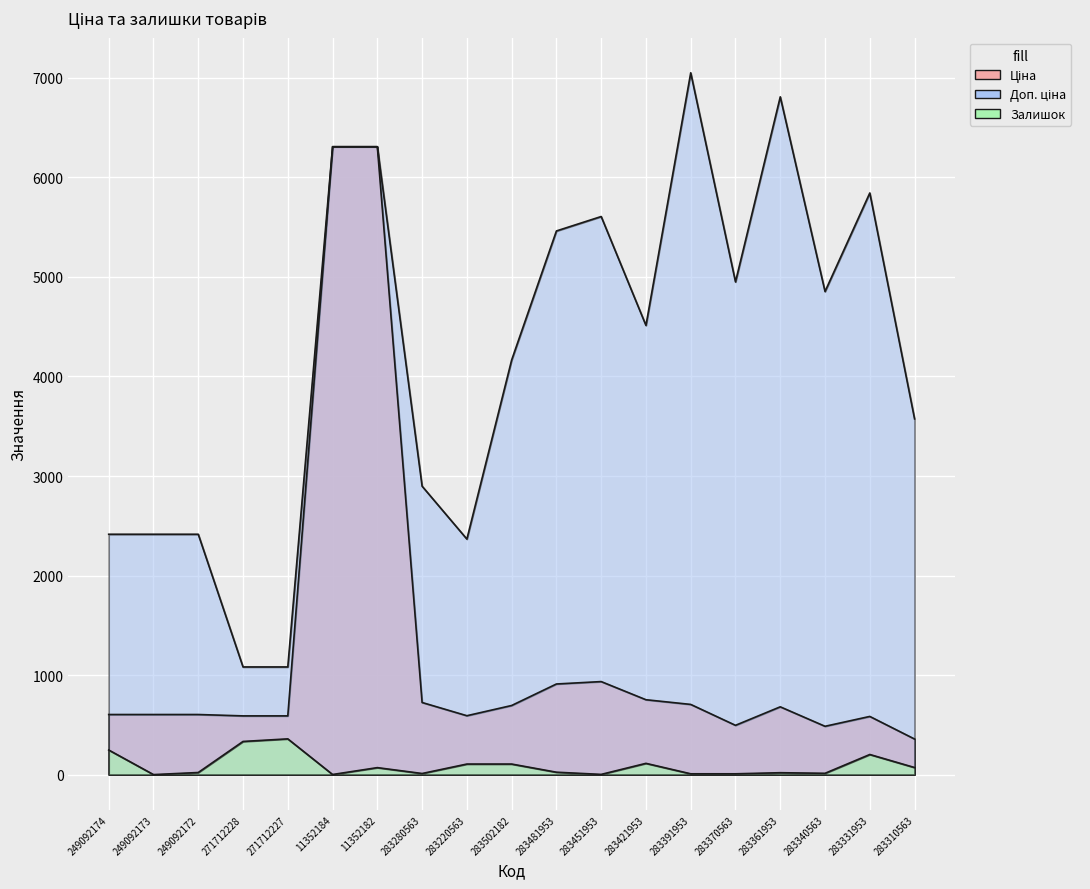

True or false: Доп. ціна has a value of 3926.2 at 249092174.

False